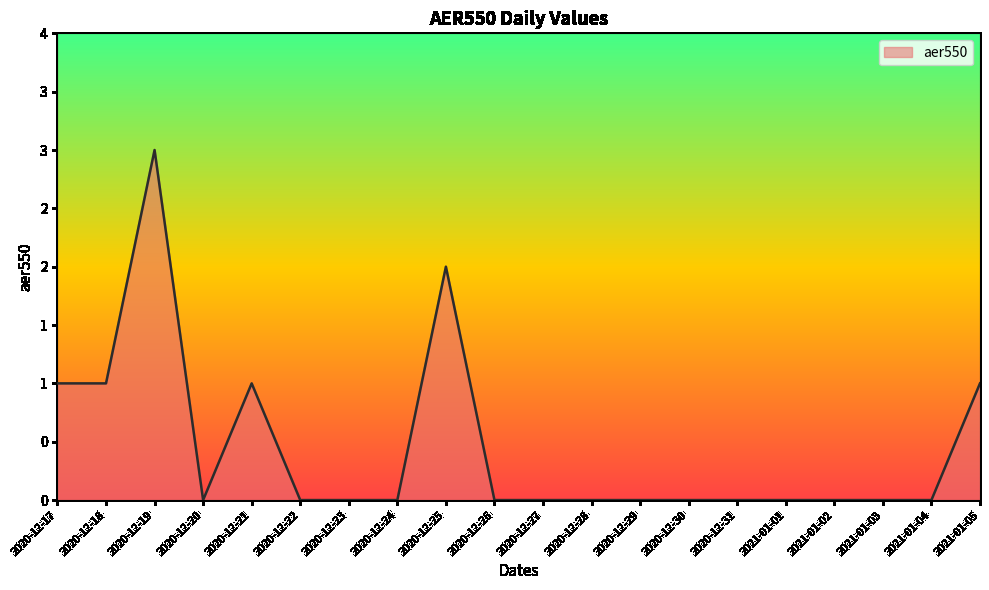

What is the difference between the maximum and minimum values?

3